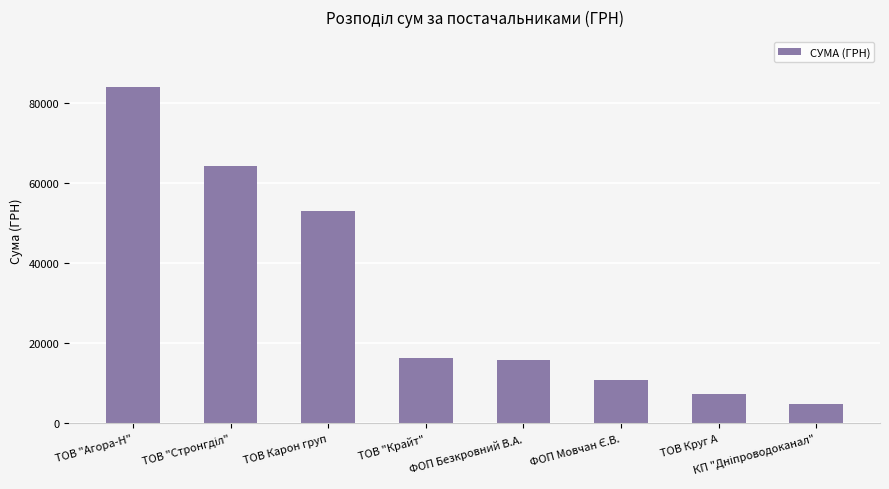

What is the sum of all values?

255988.9